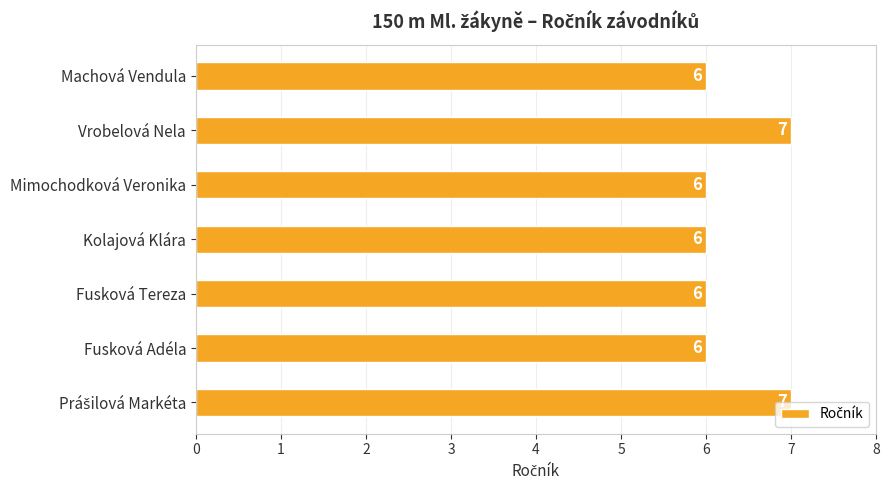

Which has a higher value, Fusková Tereza or Vrobelová Nela?

Vrobelová Nela